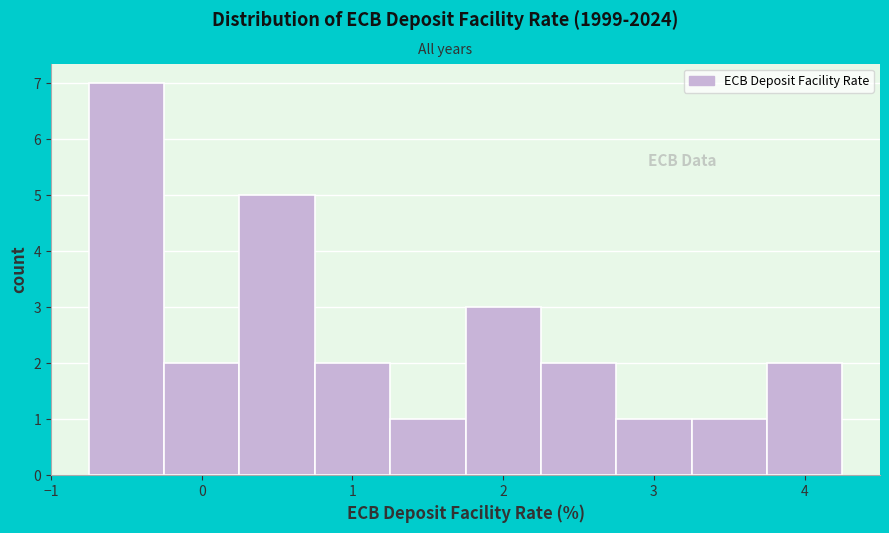

Over which range of the x-axis is the bar tallest?

-0.75 to -0.25